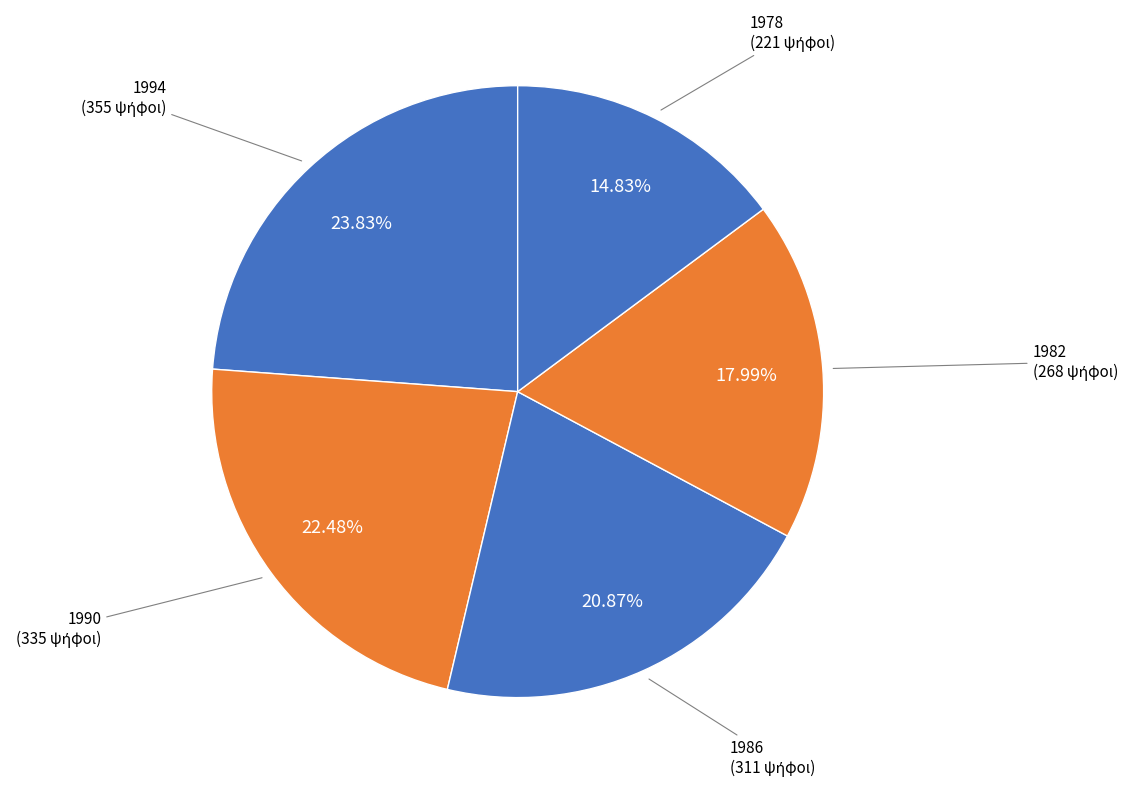

Combined, do 1994 and 1986 account for over 50%?

No